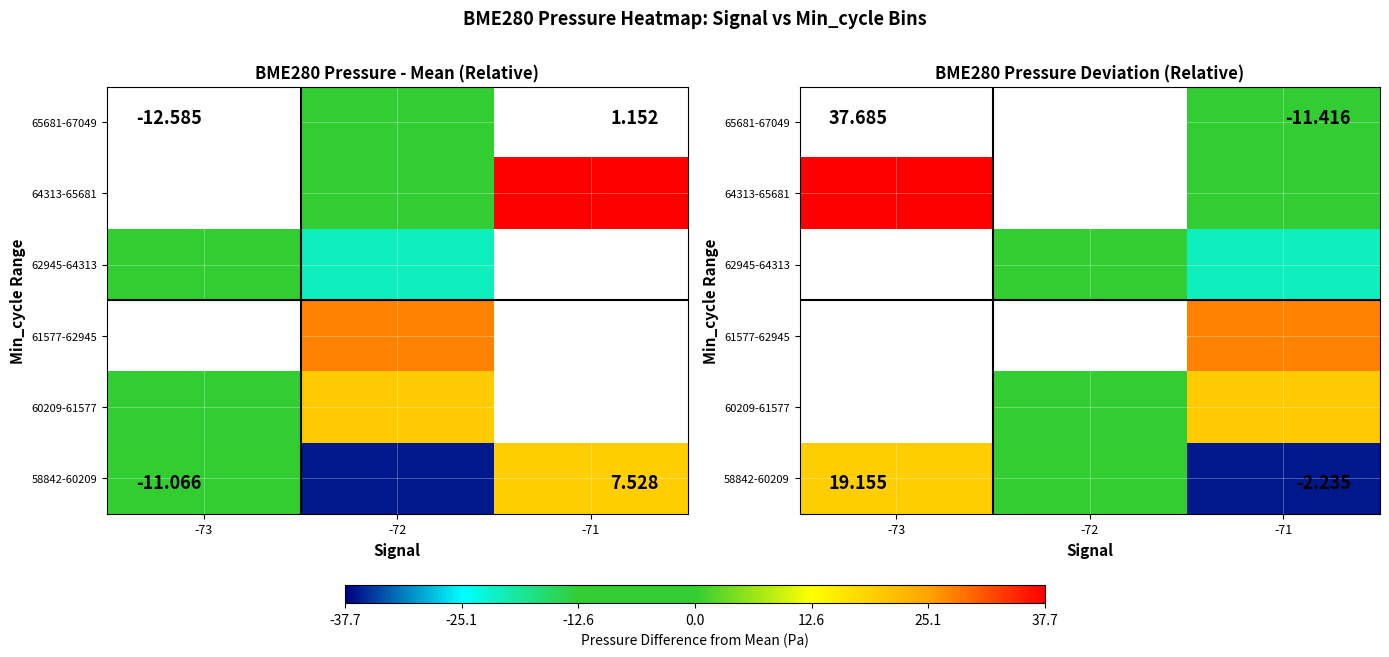

At how many categories does at least one series exceed -22?

3